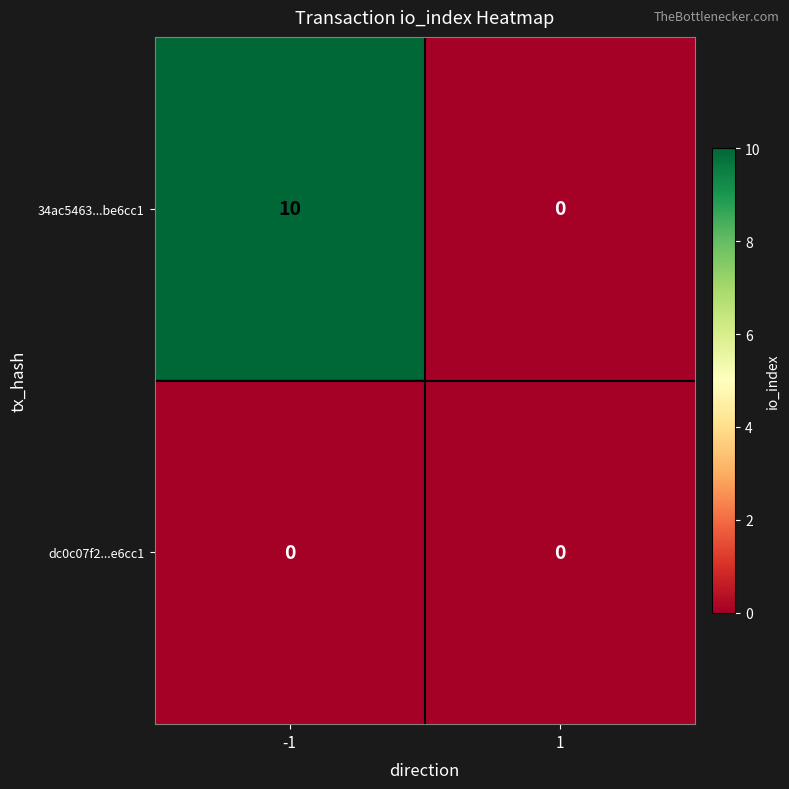

Is it true that dc0c07f2...e6cc1 equals 0 at -1?

True